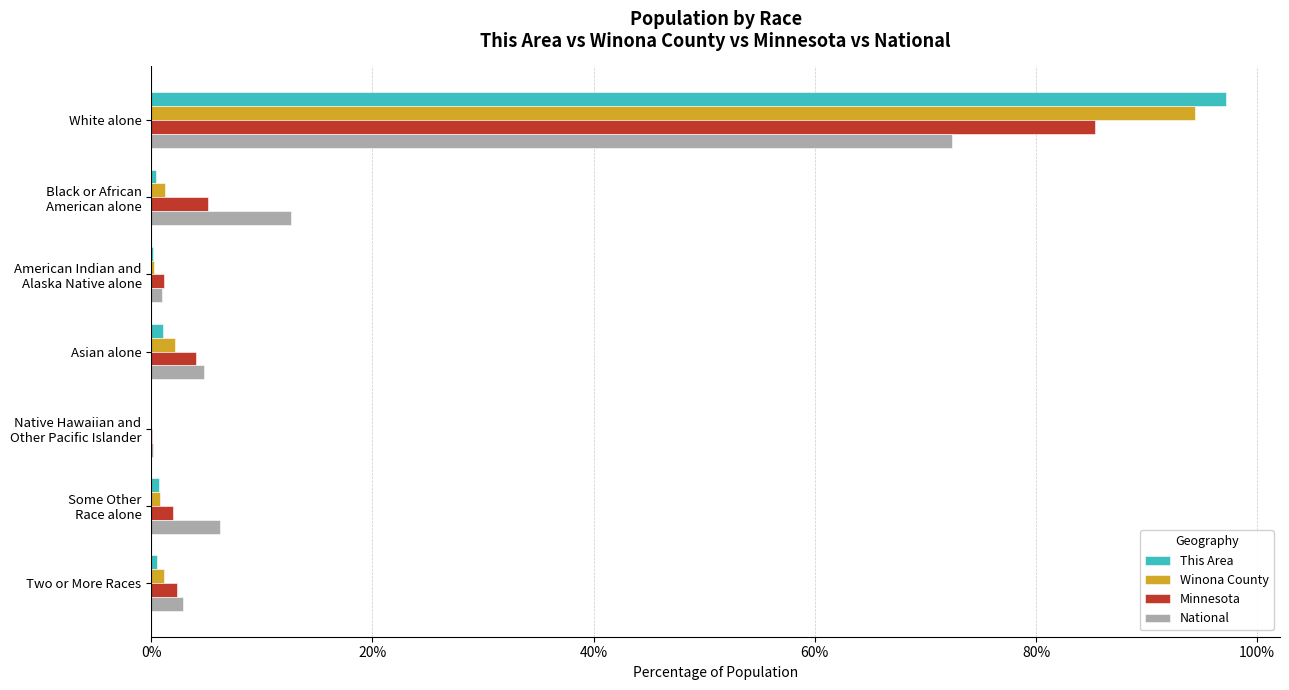

How many categories are shown in the chart?

7